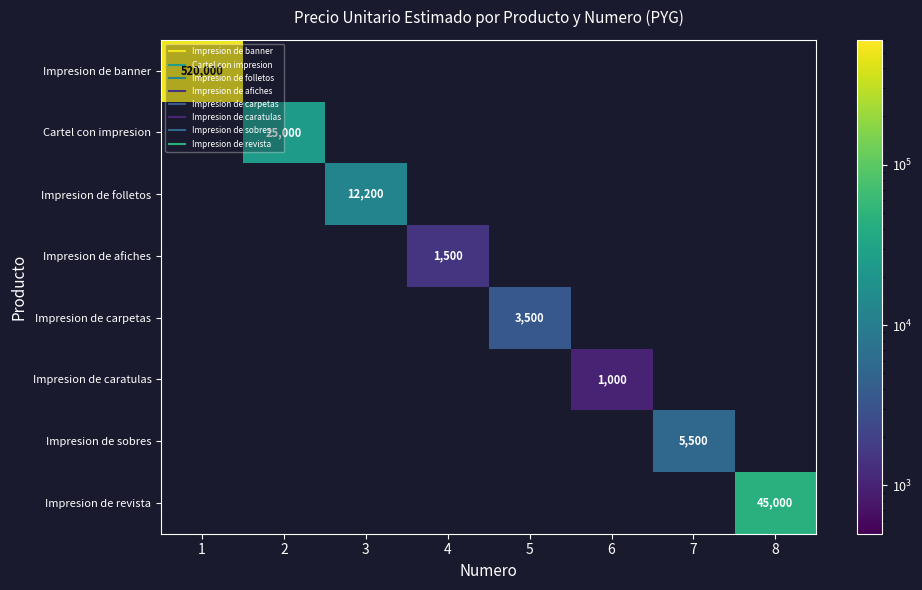

Which category has the lowest value in the Impresion de carpetas series?

1